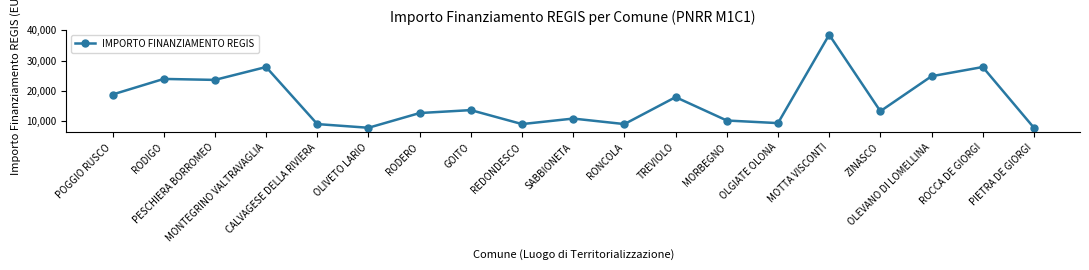

What is the maximum value shown in the chart?

38565